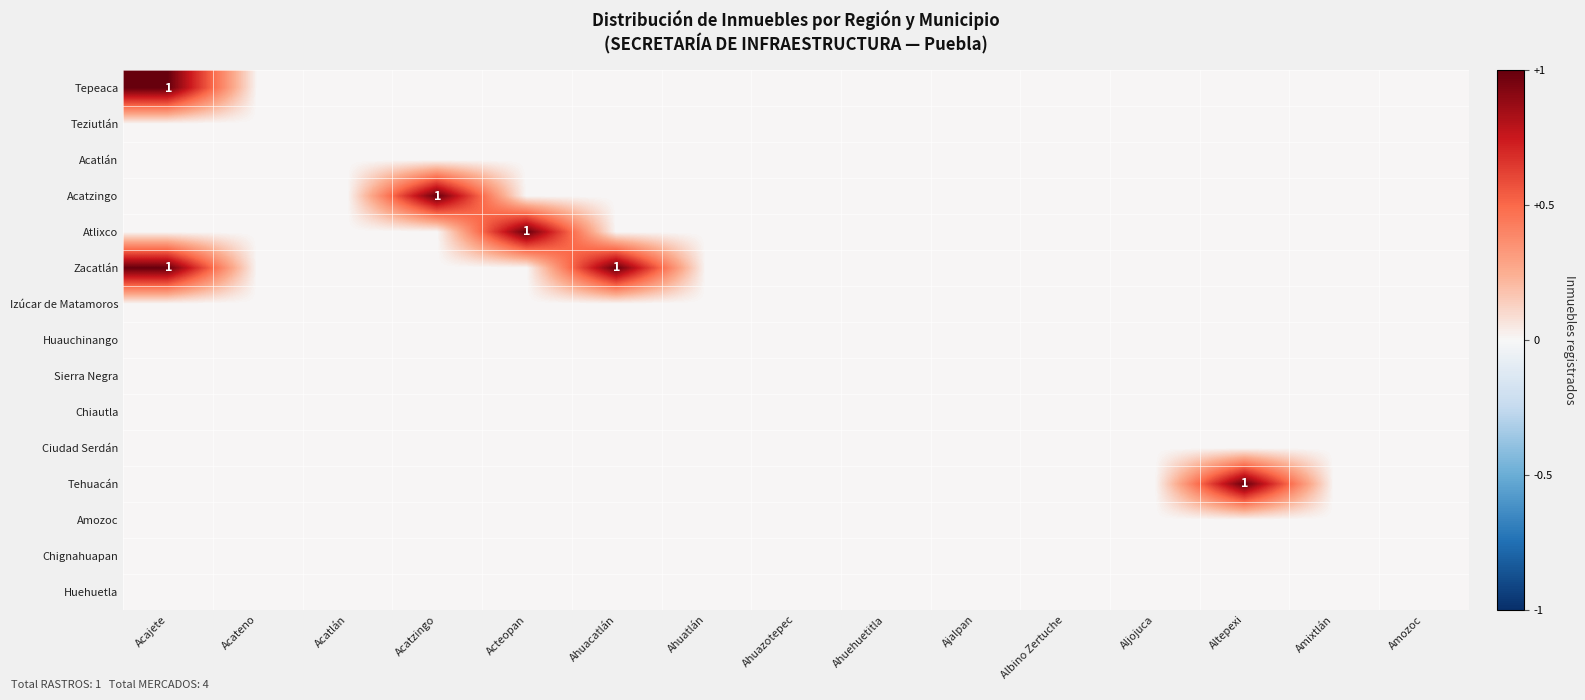

Rank the categories by Amozoc value from lowest to highest.

Acajete, Acateno, Acatlán, Acatzingo, Acteopan, Ahuacatlán, Ahuatlán, Ahuazotepec, Ahuehuetitla, Ajalpan, Albino Zertuche, Aljojuca, Altepexi, Amixtlán, Amozoc